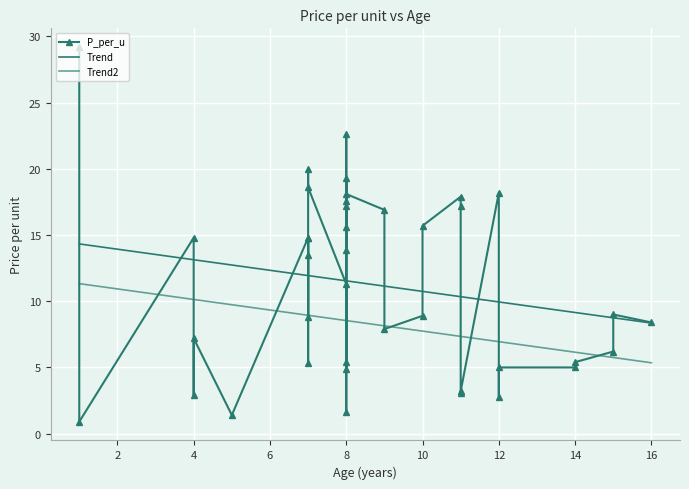

Rank the categories by value from highest to lowest.

5, 18, 24, 15, 30, 16, 37, 0, 32, 9, 21, 1, 7, 20, 3, 8, 12, 17, 4, 10, 26, 2, 13, 27, 33, 34, 19, 22, 39, 6, 28, 38, 11, 35, 31, 29, 25, 23, 14, 36